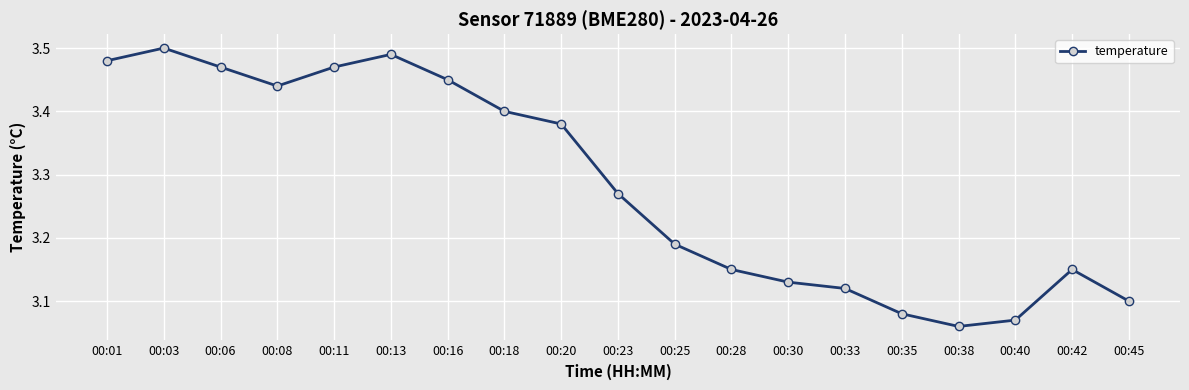

Which label corresponds to the smallest value in the chart?

00:38